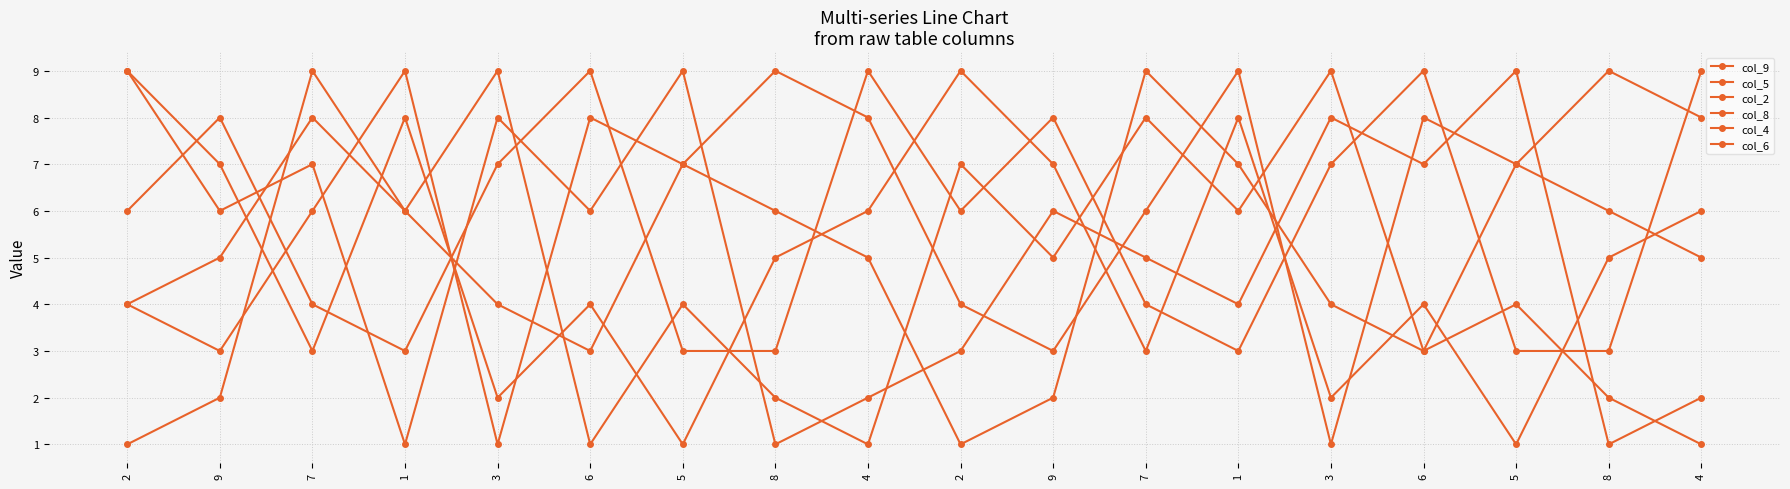

Reading left to right, what are all the values shown in this chart?

col_9: 9	7	3	8	2	4	1	5	6	9	7	3	8	2	4	1	5	6
col_5: 4	3	6	9	1	8	7	9	8	4	3	6	9	1	8	7	9	8
col_2: 9	6	7	1	8	6	9	1	2	3	6	5	4	8	7	9	1	2
col_8: 6	8	4	3	7	9	3	3	9	6	8	4	3	7	9	3	3	9
col_4: 1	2	9	6	4	3	7	6	5	1	2	9	7	4	3	7	6	5
col_6: 4	5	8	6	9	1	4	2	1	7	5	8	6	9	3	4	2	1